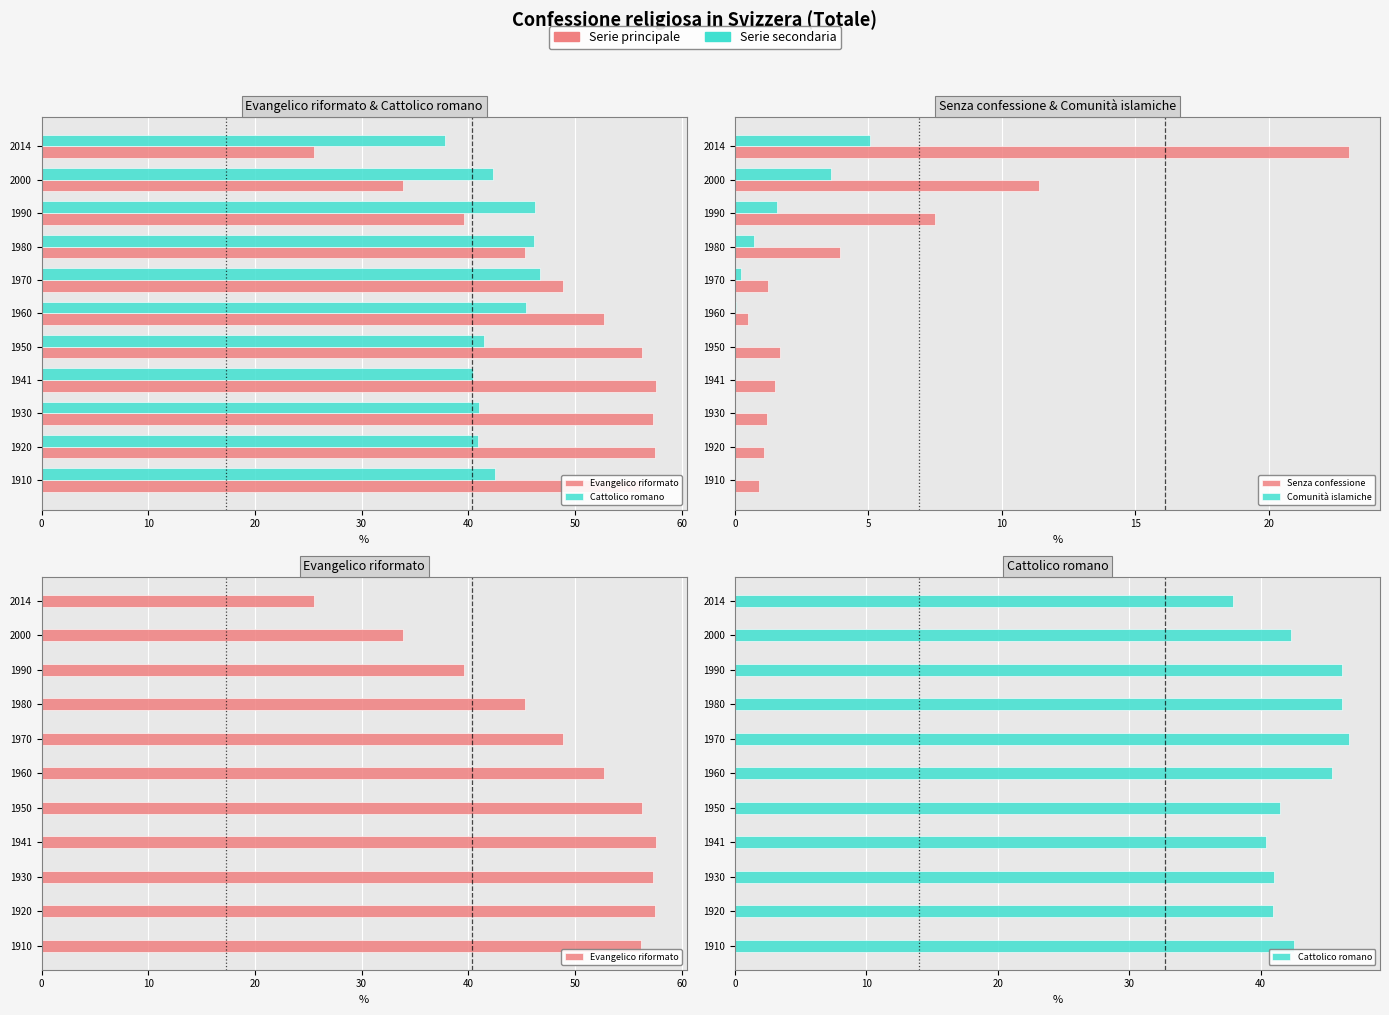

What is the spread (max minus min) of values at 20?

57.3